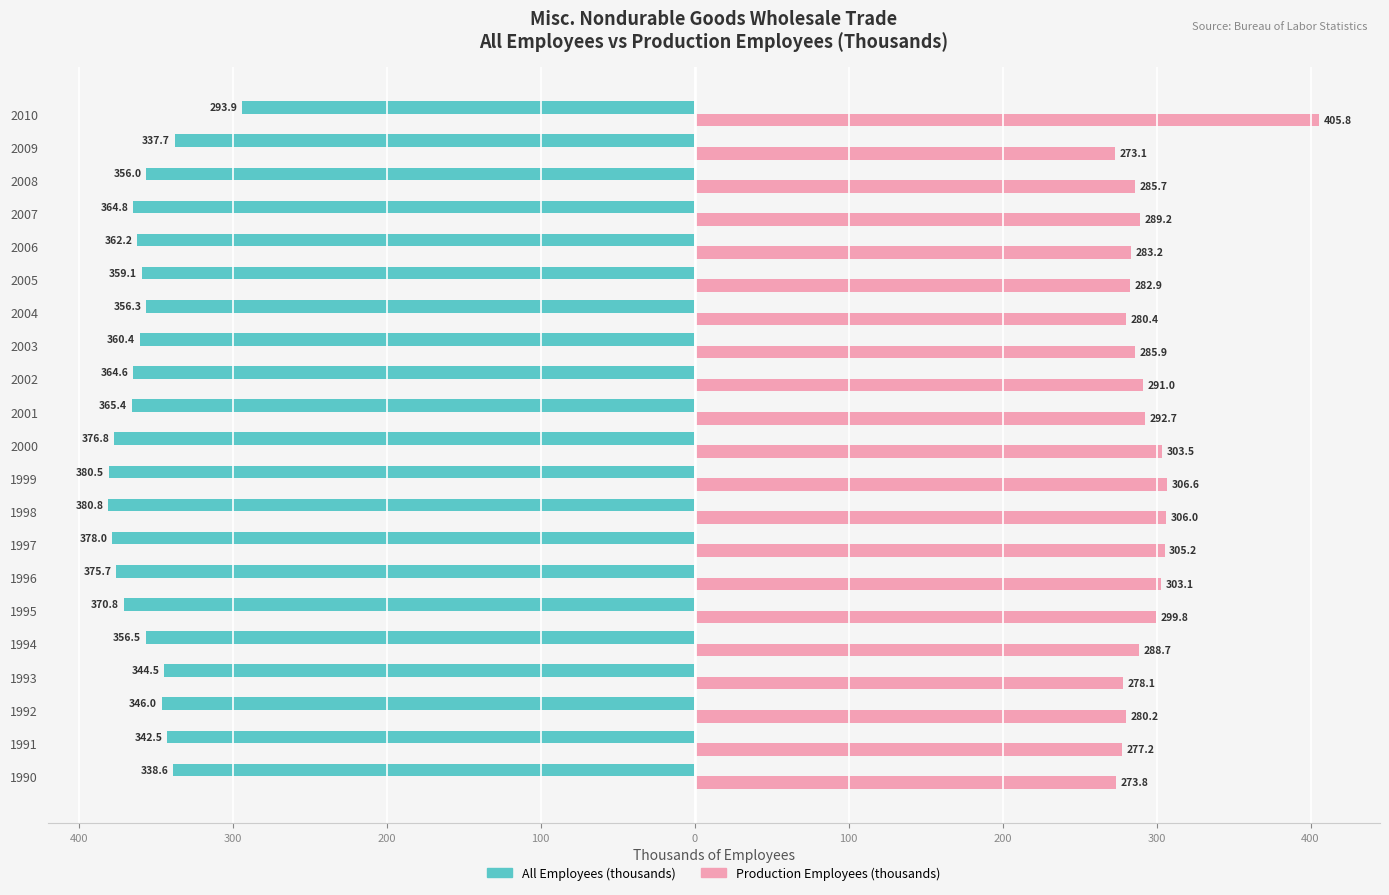

Which series has the largest range (max minus min)?

Production Employees (thousands)